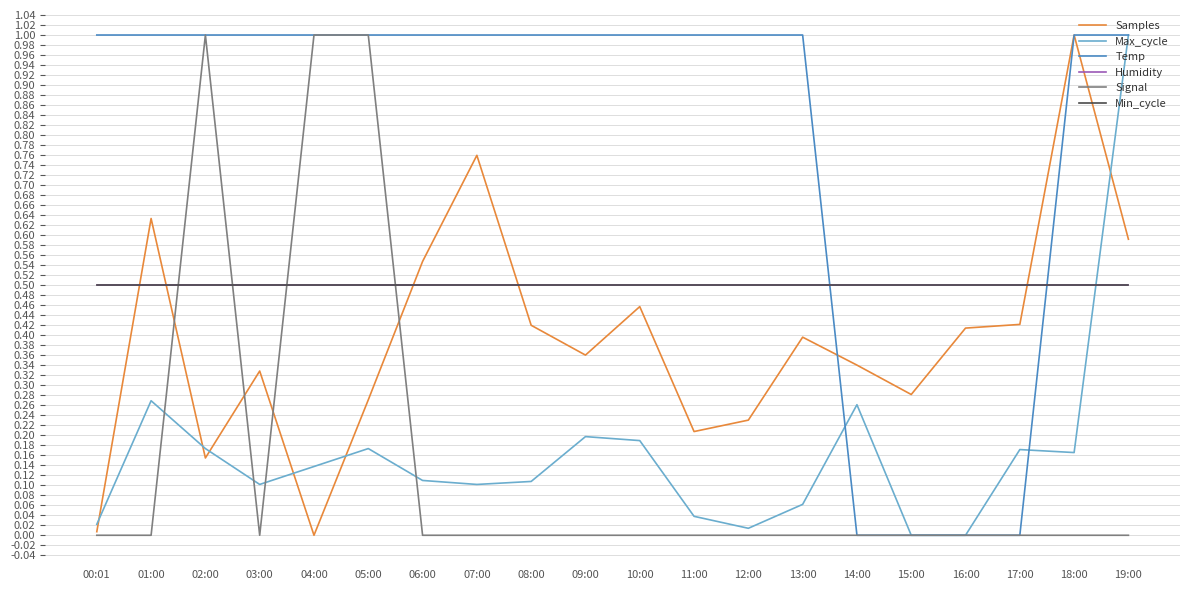

How many intersections are there between Samples and Max_cycle?

6